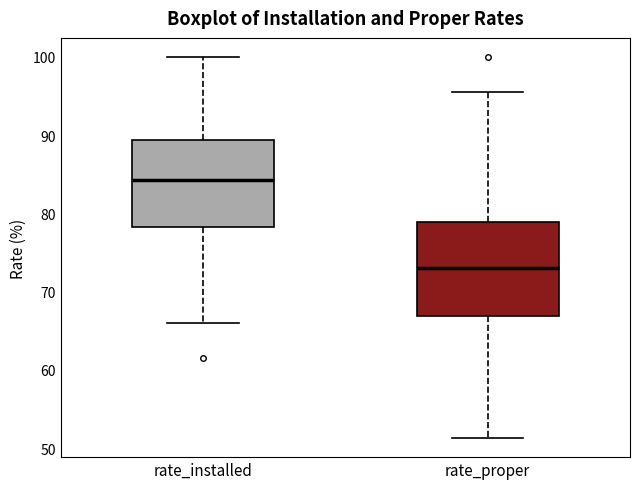

Reading left to right, transcribe this box plot: for each box, give where its median line is, the range the box spans, and where its two whiskers end, as read against the y-axis. The values are not printed on the chart, so give them approximately, as read against the axis.

rate_installed: median 84, box 78 to 89, whiskers 66 to 100
rate_proper: median 73, box 67 to 79, whiskers 51 to 96